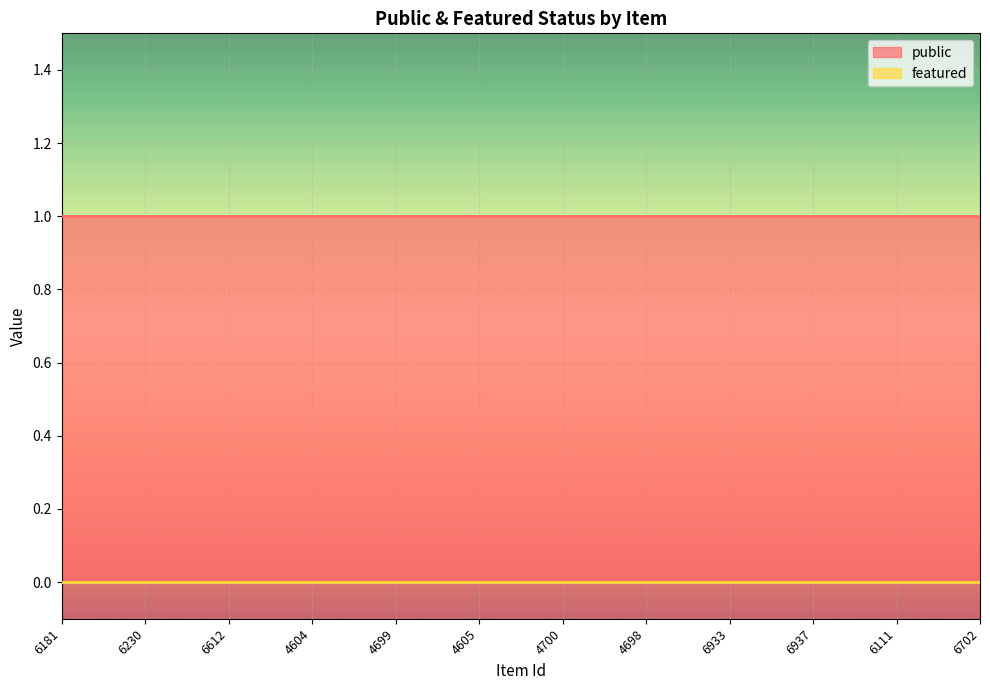

Between 4604 and 6111, which series saw the biggest shift?

public